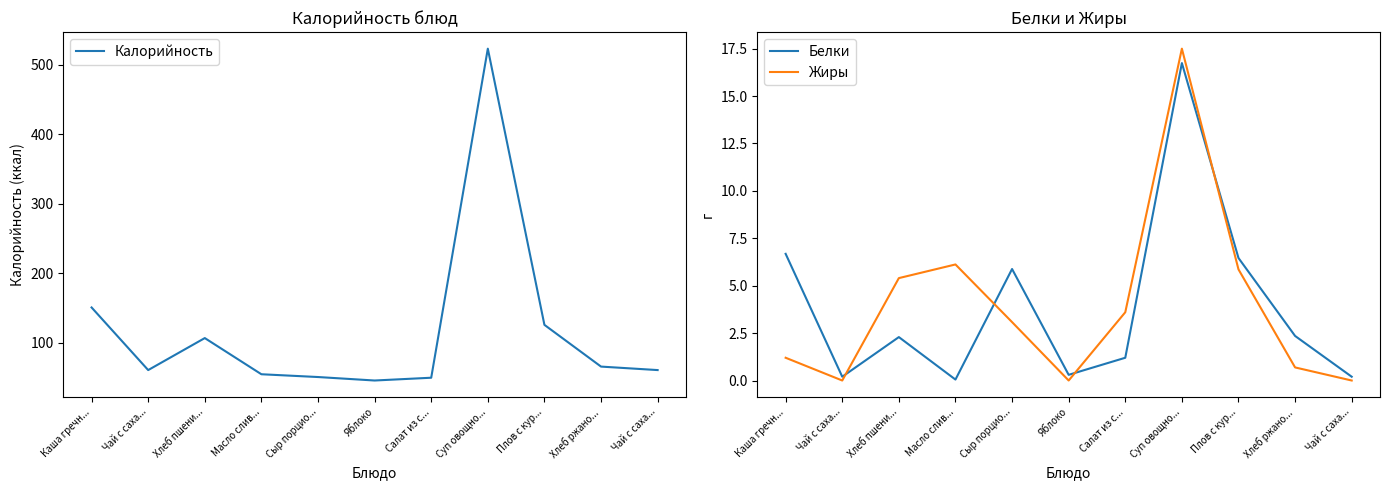

How many categories are shown in the chart?

11